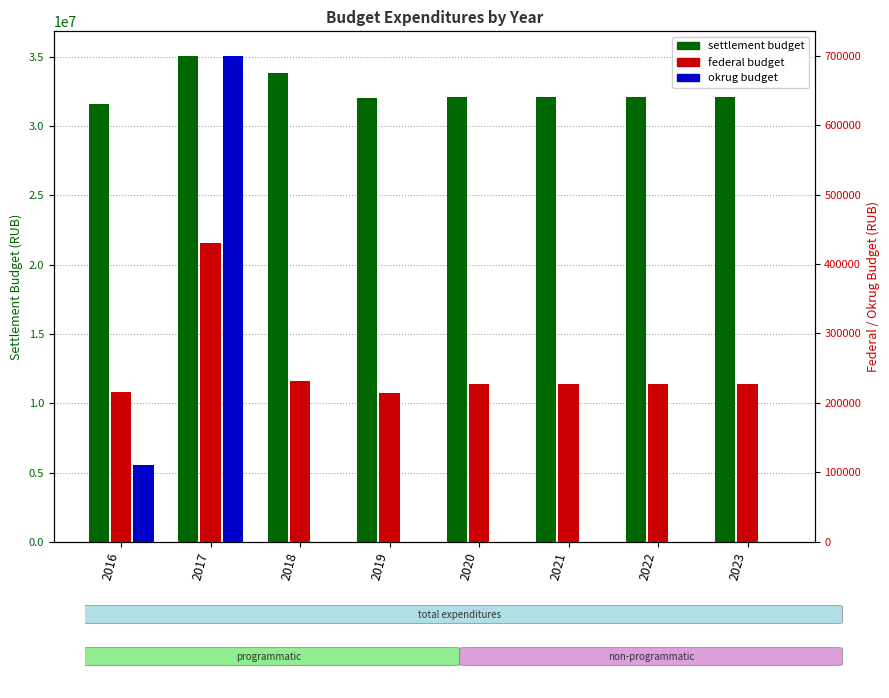

True or false: okrug budget has a value of 700000.0 at 2017.

True